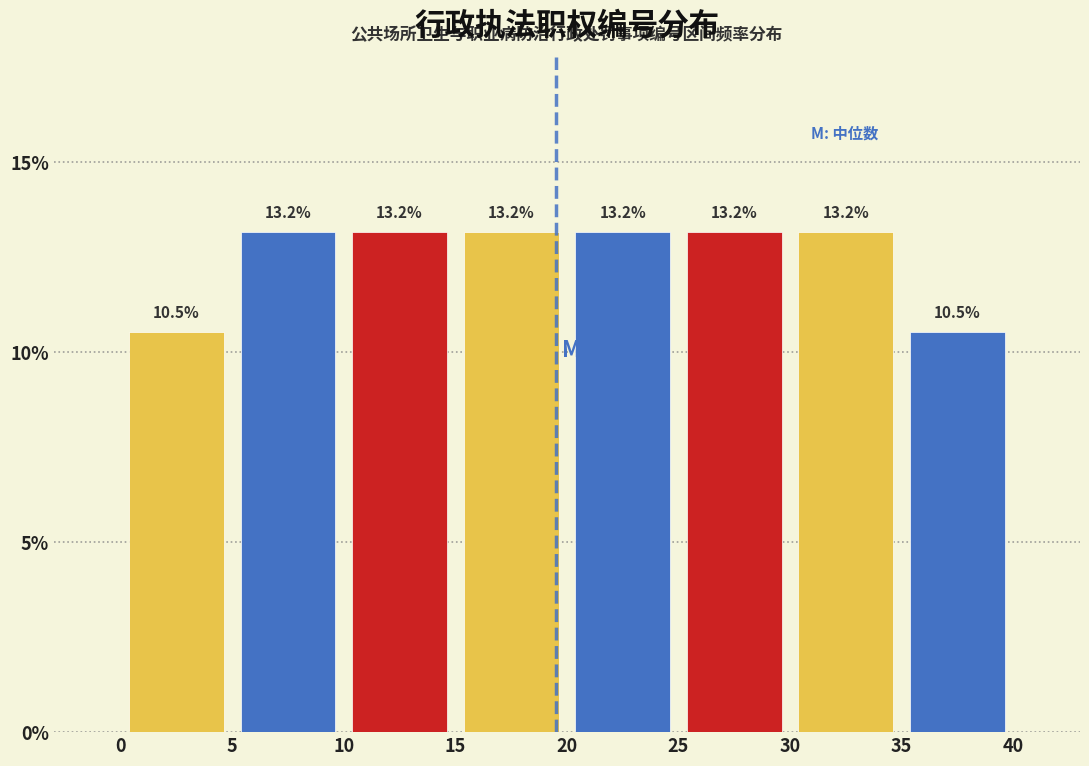

What is the height of the bar covering 0 to 5 on the x-axis?

10.5